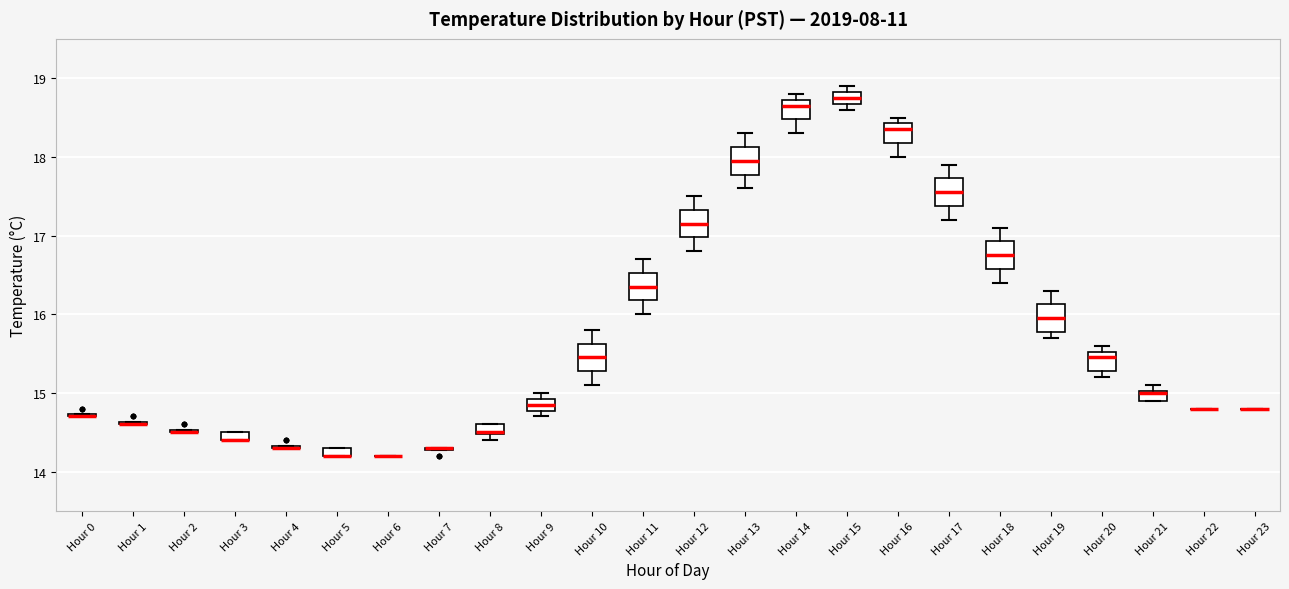

Where is the lower edge of the box for Hour 18 on the y-axis? The values are not printed on the chart, so give them approximately, as read against the axis.

16.6